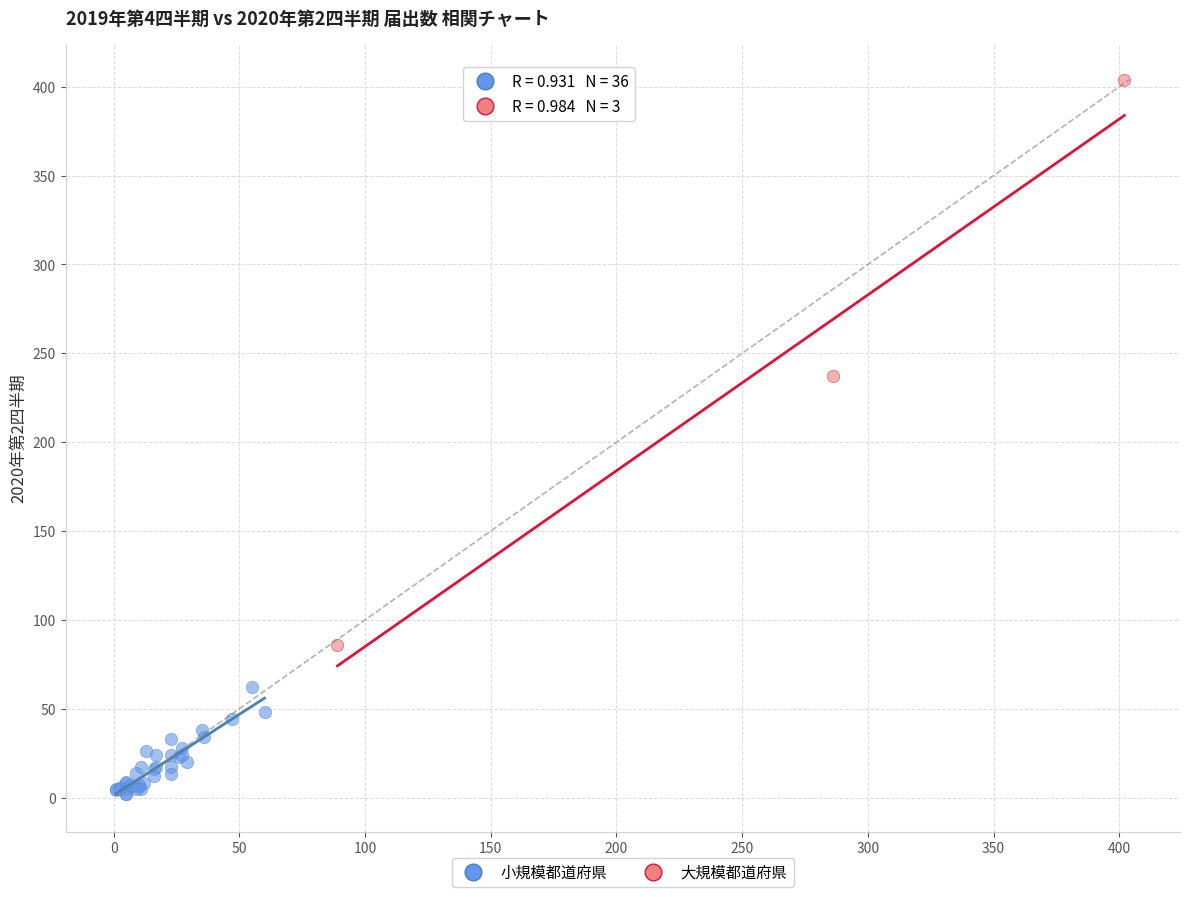

Which series reaches the minimum Y coordinate?

小規模都道府県